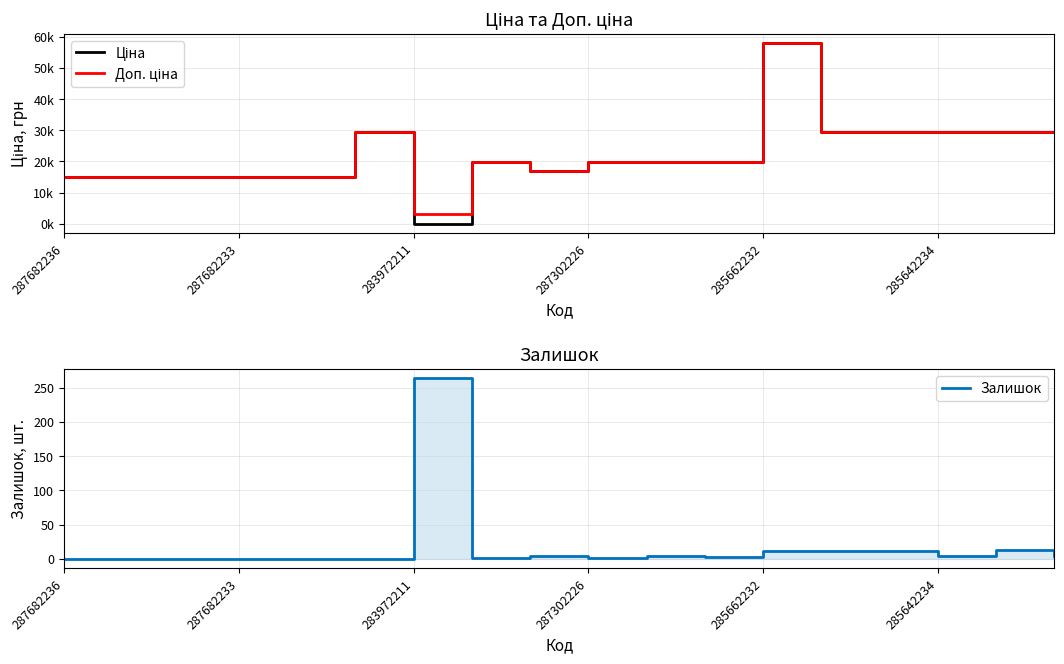

What is the average value of the Доп. ціна series?

22697.2